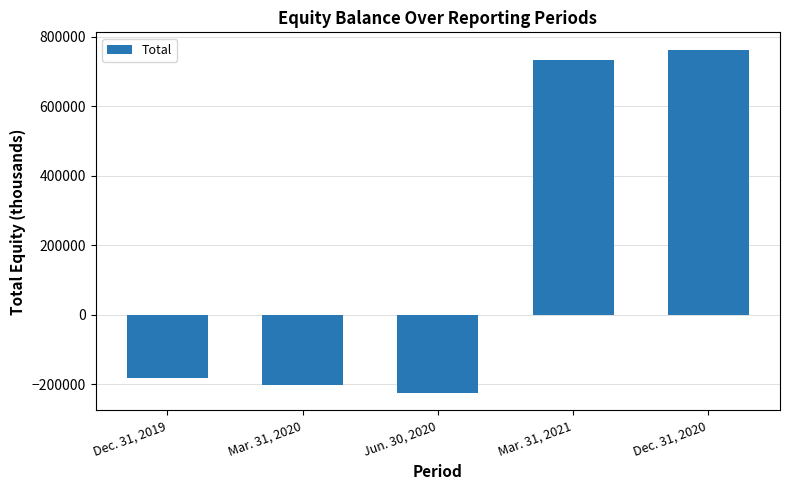

What is the minimum value shown in the chart?

-225392